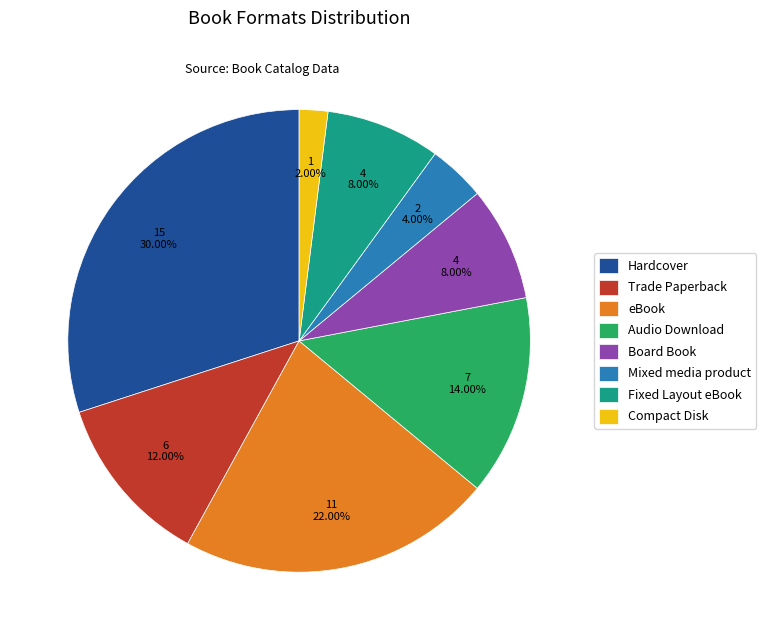

Is Audio Download the majority of the pie?

No